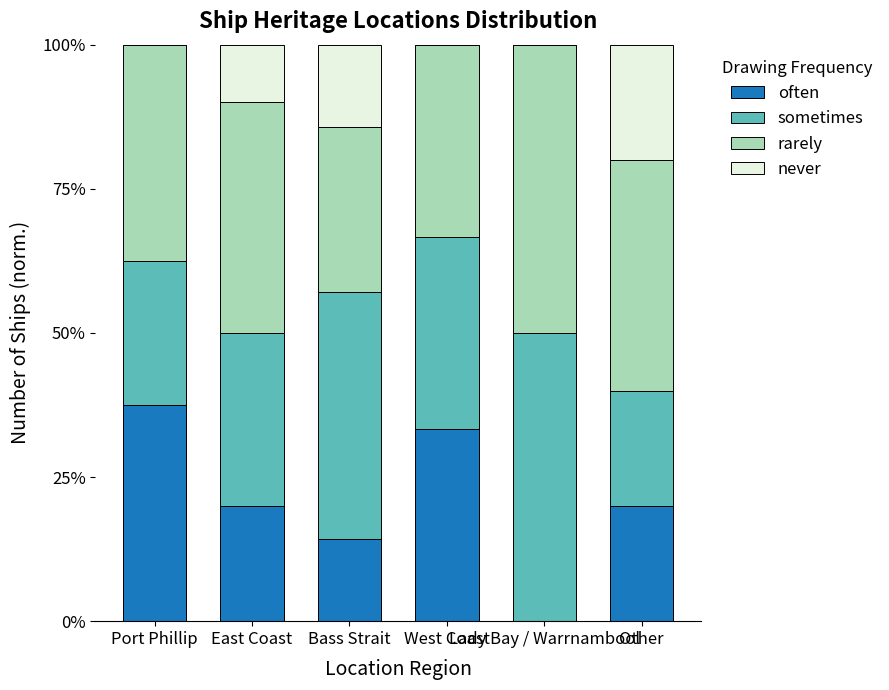

Are the bars grouped side by side (vs. stacked)?

No